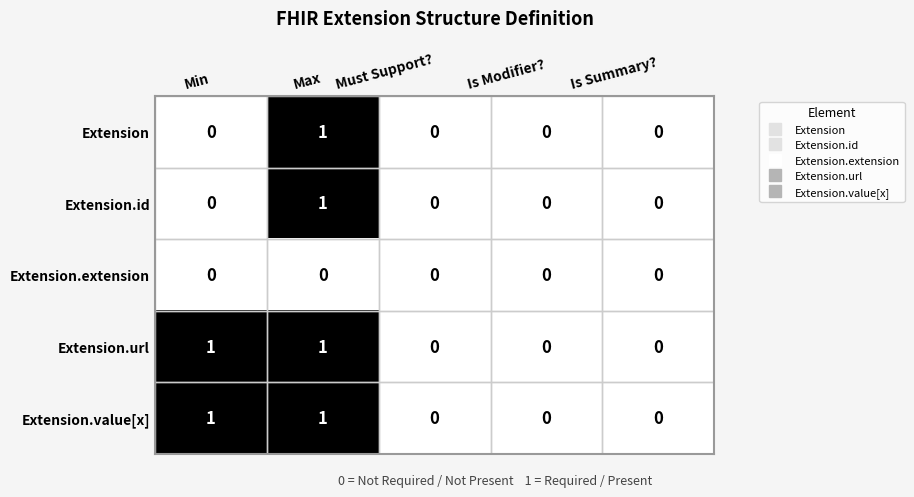

At which label does Extension reach its peak?

Max